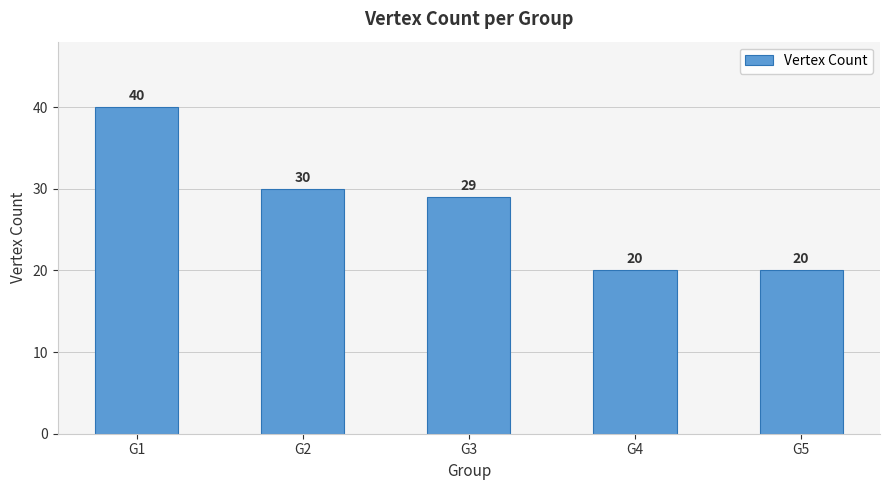

Are the bars grouped side by side (vs. stacked)?

No